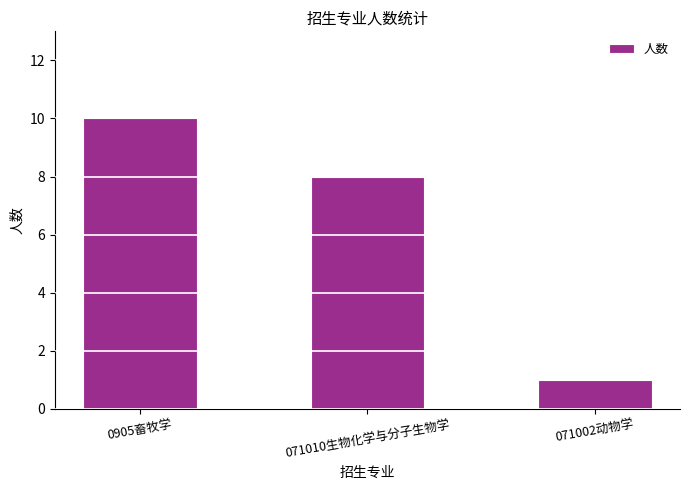

True or false: the data shows 8 at 071010生物化学与分子生物学.

True